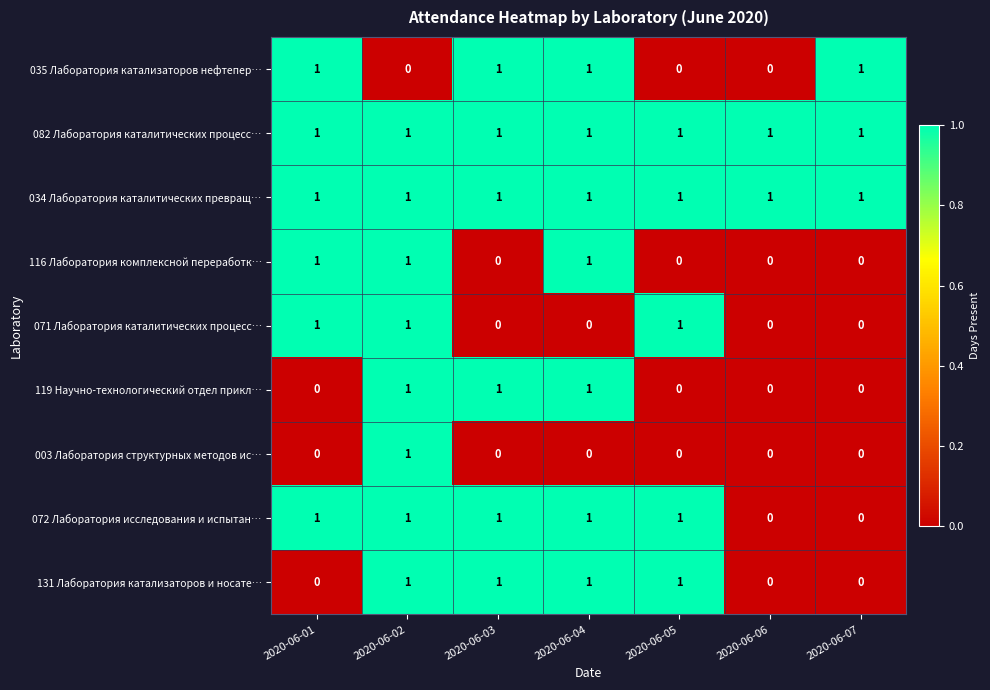

At how many categories does at least one series exceed 0?

7